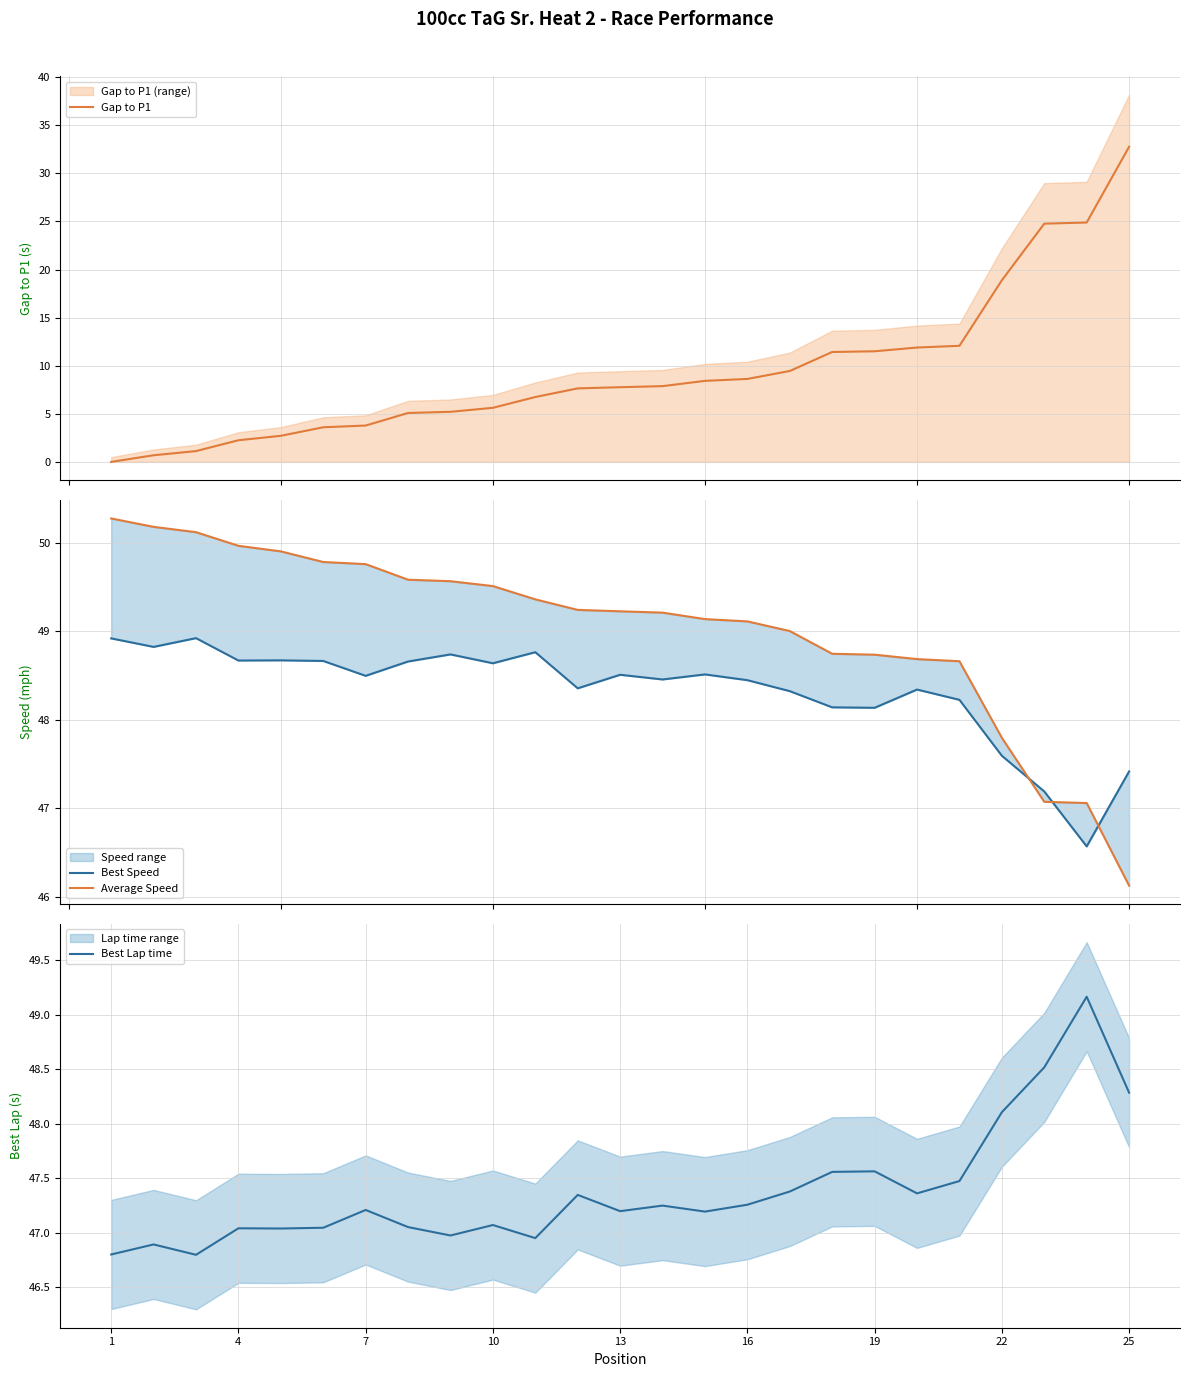

True or false: Gap to P1 and Best Lap time intersect in this chart.

False